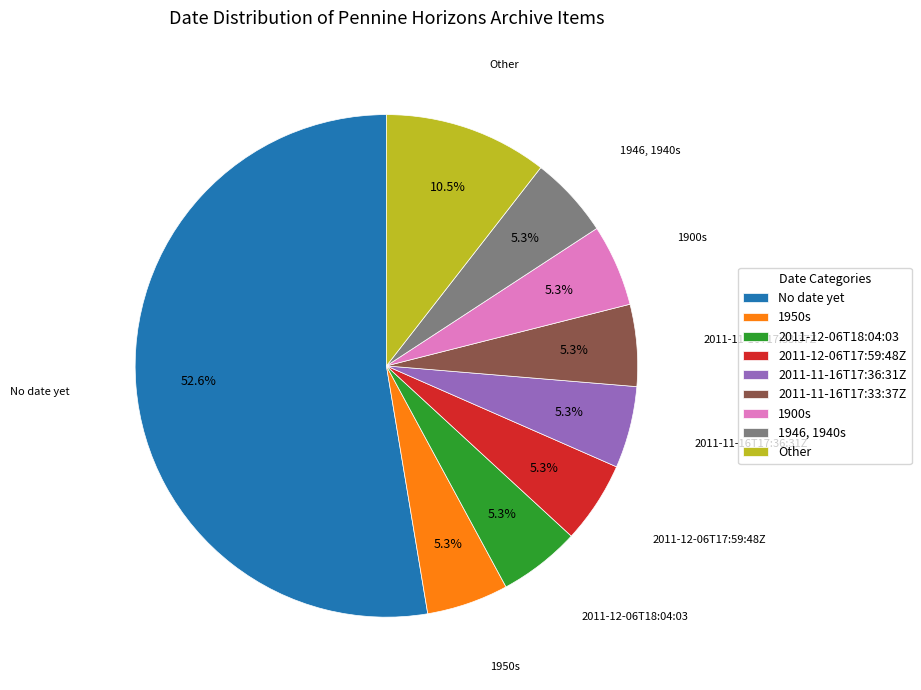

How many slices are in this pie chart?

9